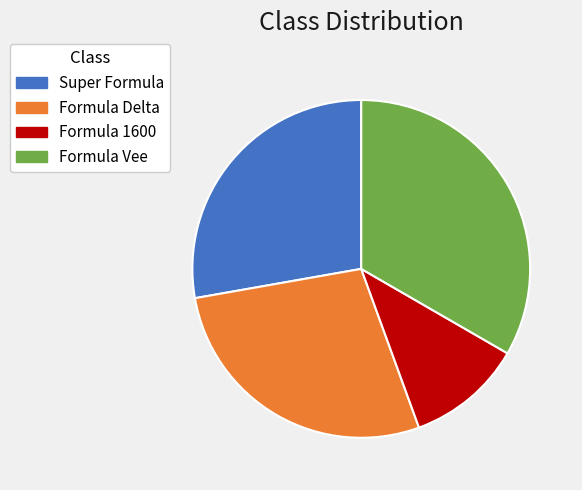

Which category has the biggest portion of the pie?

Formula Vee